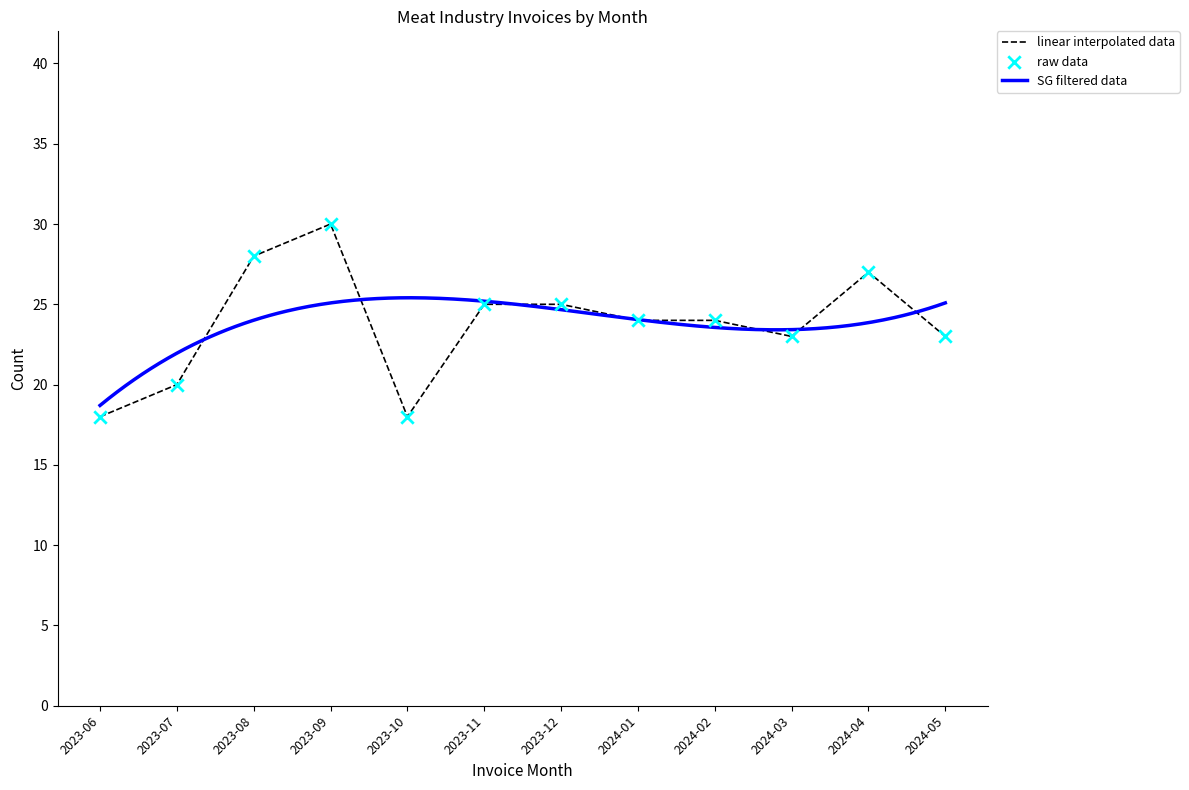

Between 2023-10 and 2024-03, which is larger?

2024-03